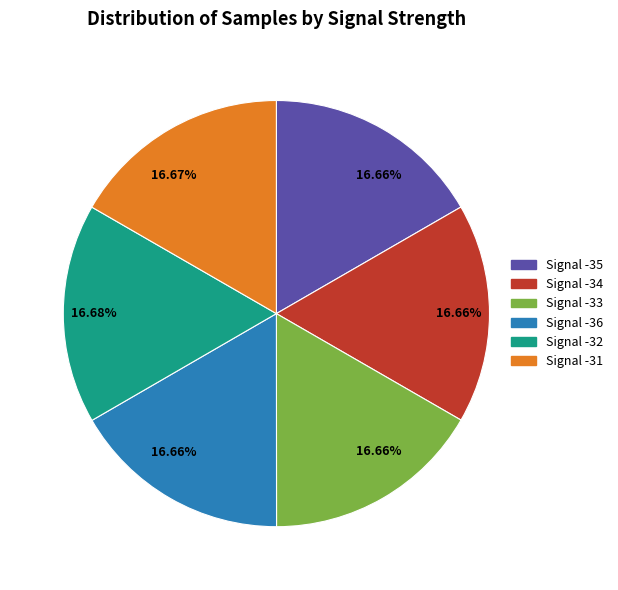

Count the number of slices in the pie.

6